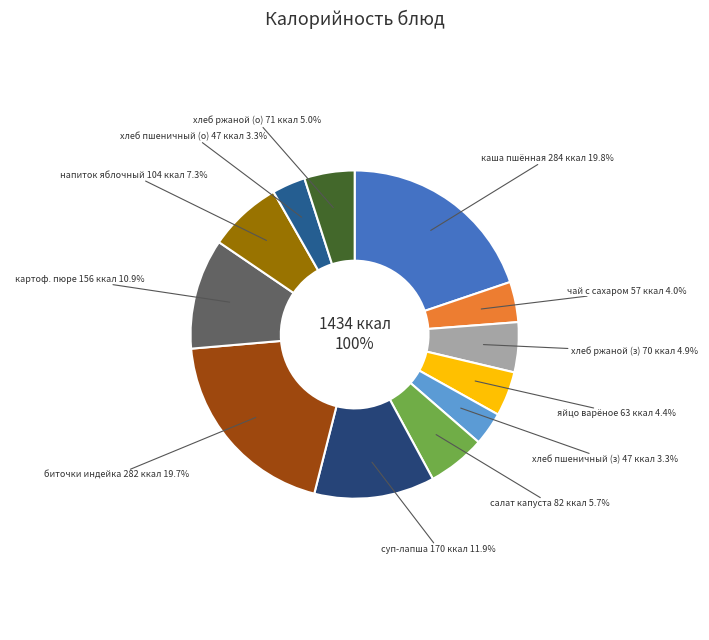

Is it true that хлеб пшеничный (завтрак) is 1% of the pie?

False